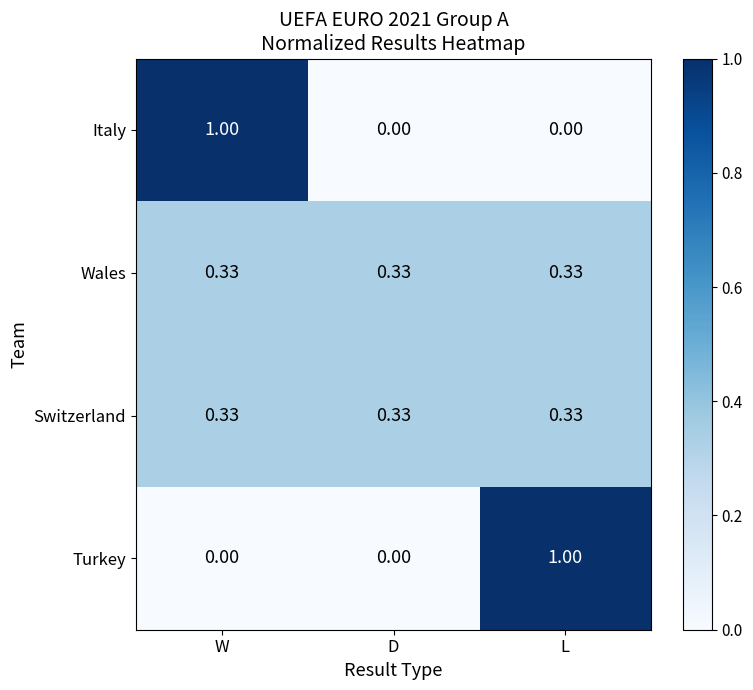

Which category has the highest value in the Italy series?

W